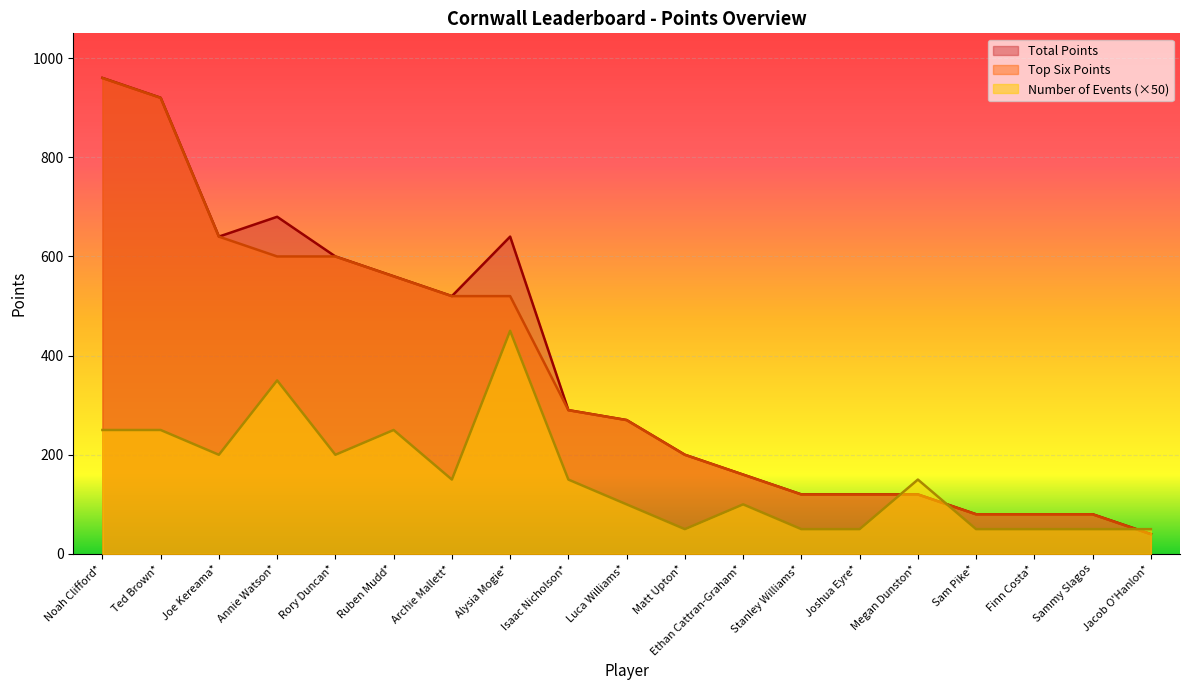

How many values in the Top Six Points series are below 270?

9